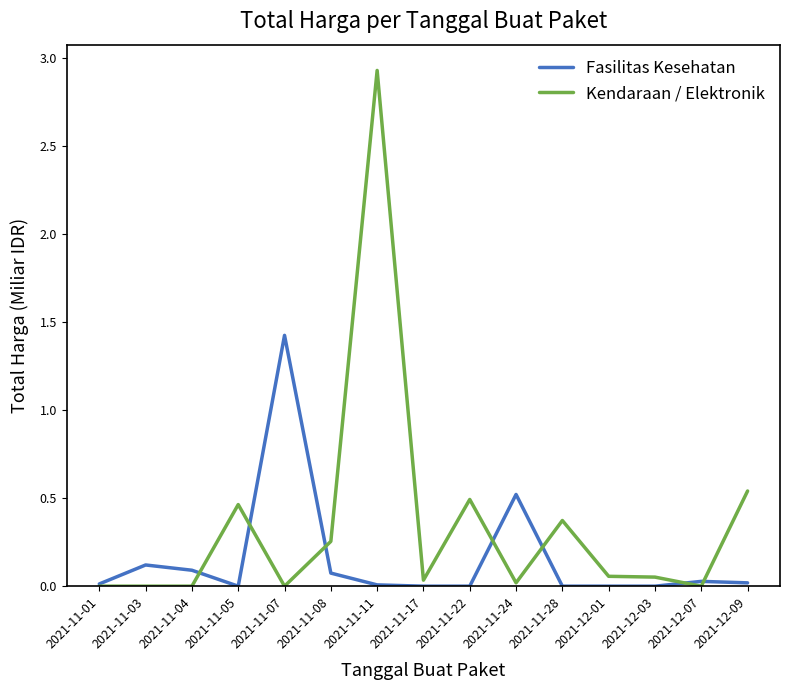

True or false: Fasilitas Kesehatan has more than 0 points higher than both neighbors.

True